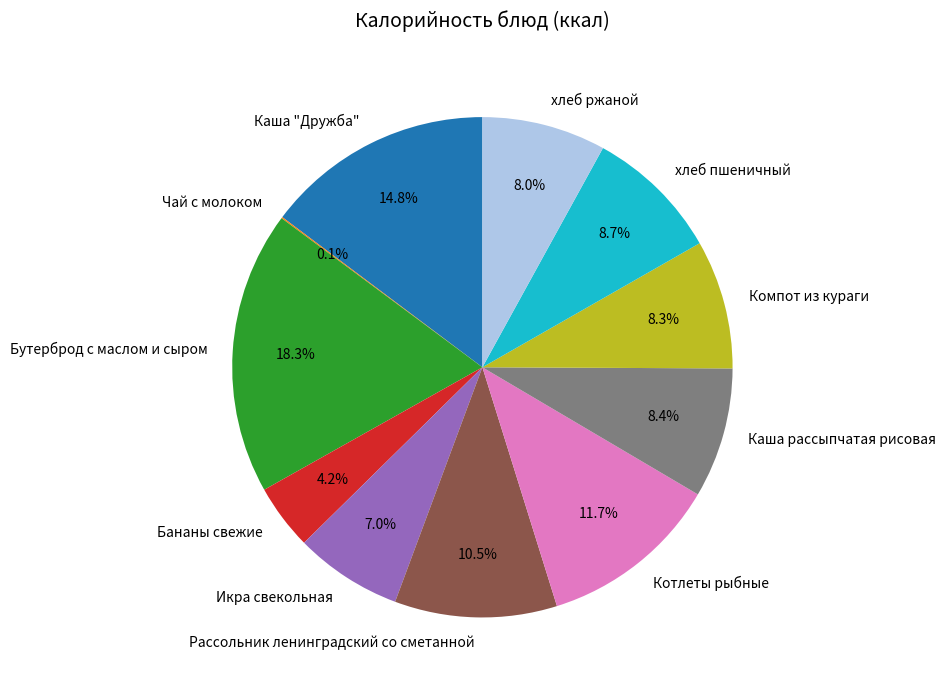

What percentage is the Каша рассыпчатая рисовая slice, to the nearest percent?

8%